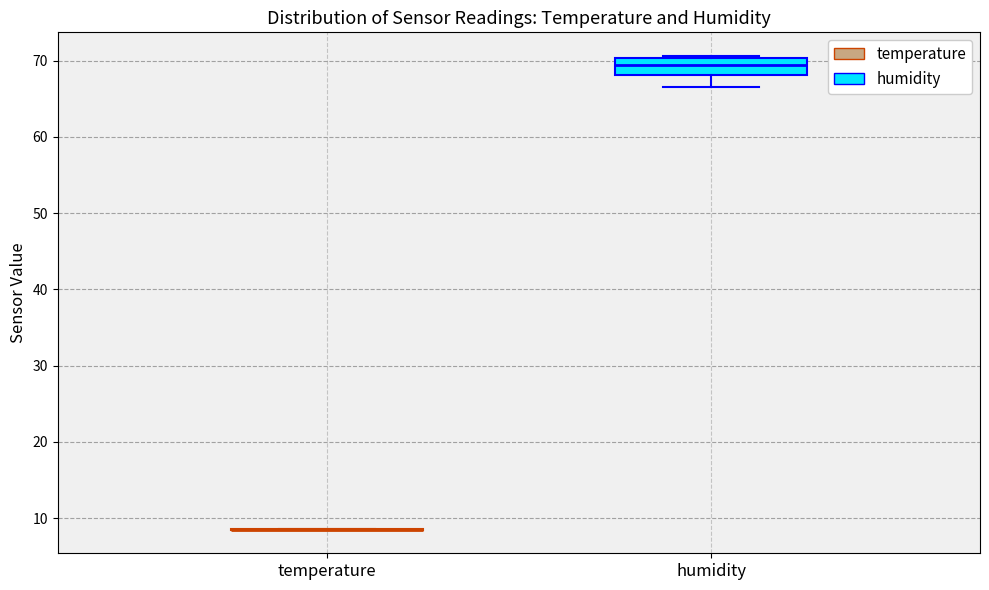

Which box is the tallest, from its lower edge to its upper edge?

humidity